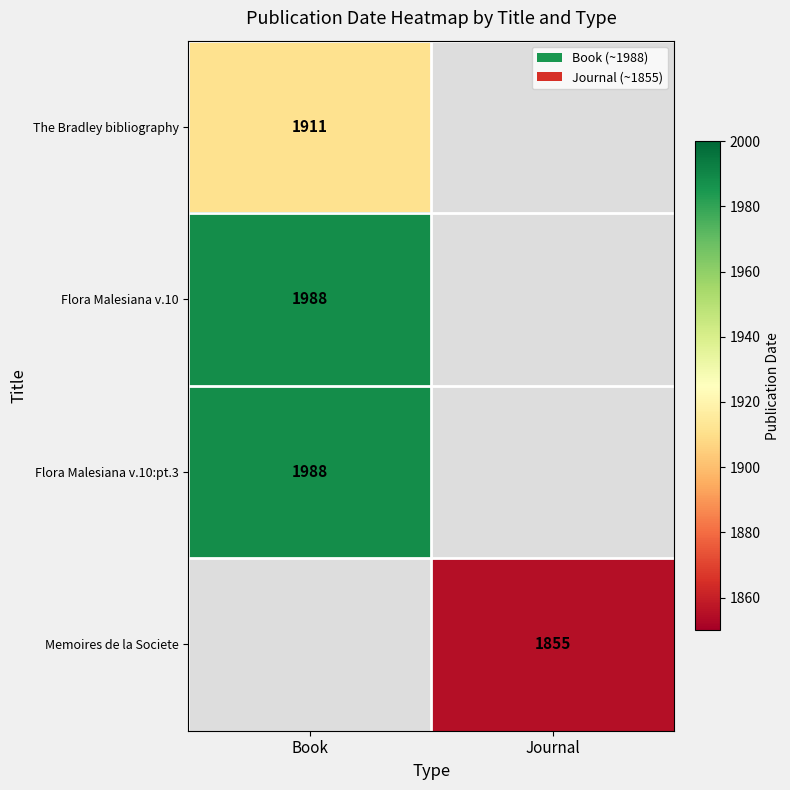

The value of Memoires de la Societe at Journal is 1855. True or false?

True